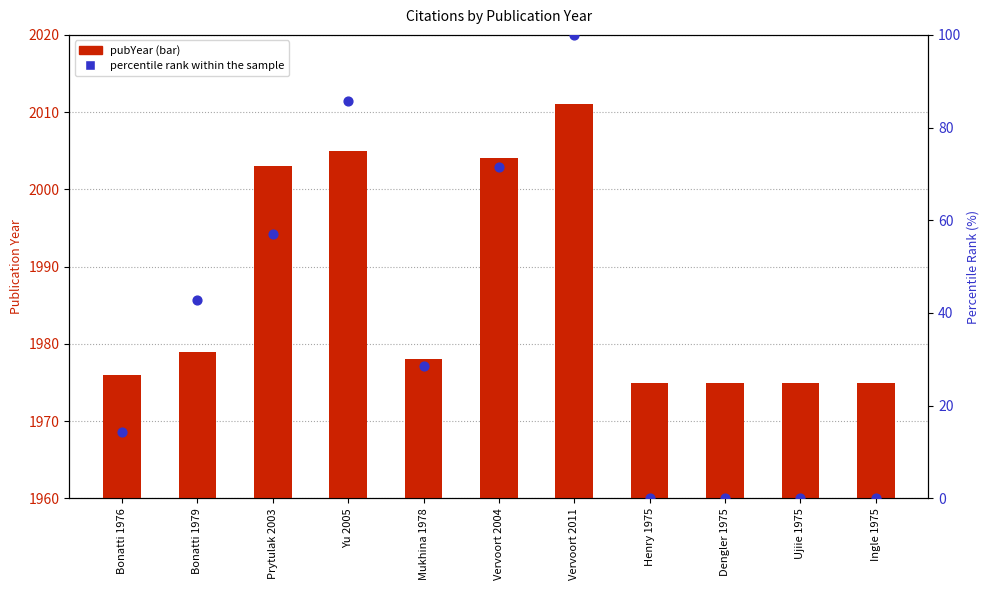

Which series has the largest Y range (max minus min)?

percentile rank within the sample